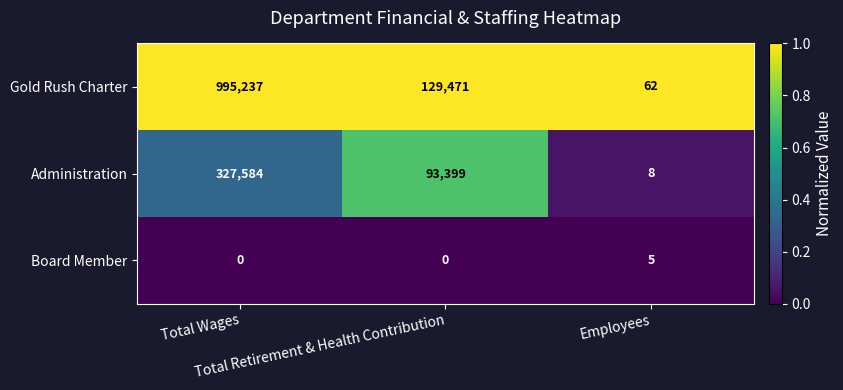

What is the difference between the maximum and minimum values in the Administration series?

327576